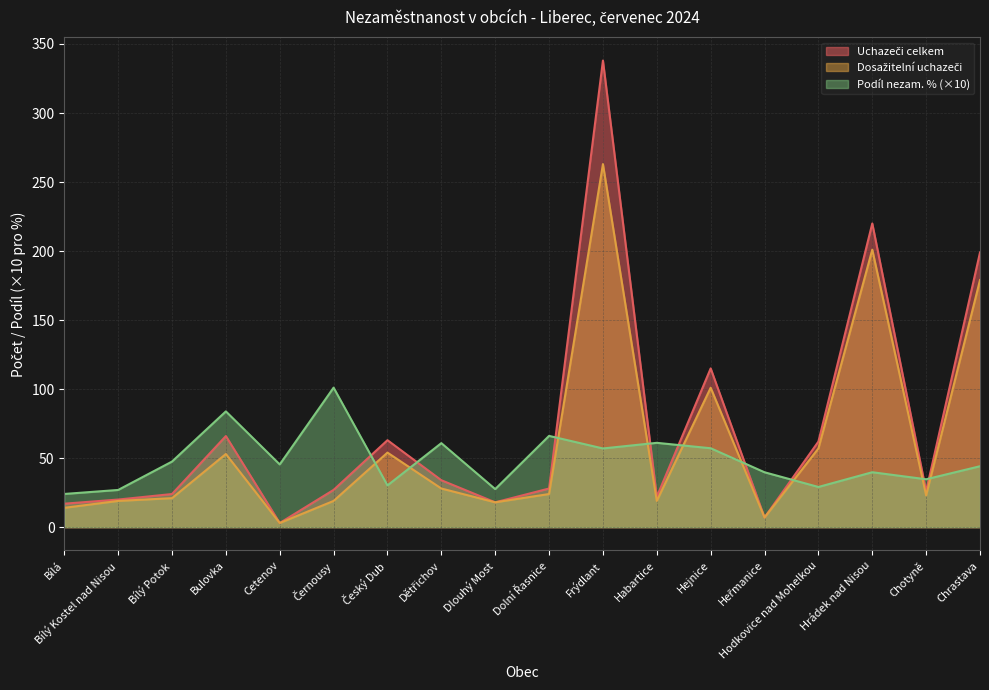

What is the difference between the second highest and second lowest values in the Podíl nezam. % series?

56.9